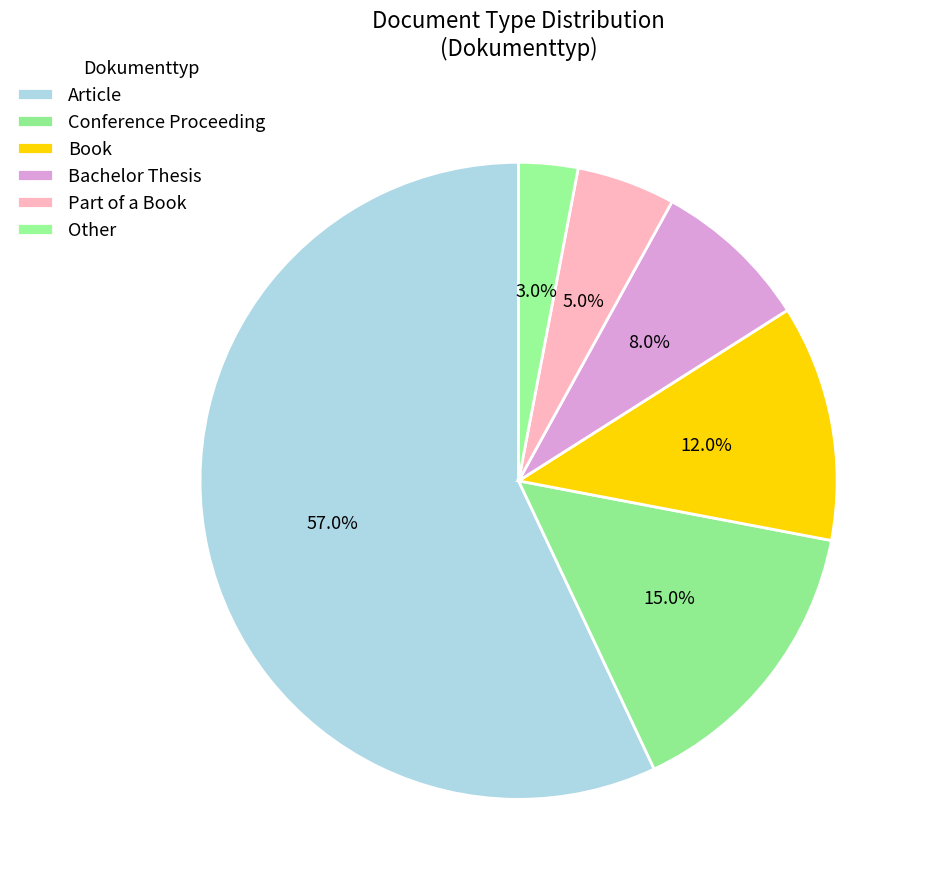

How many slices are in this pie chart?

6